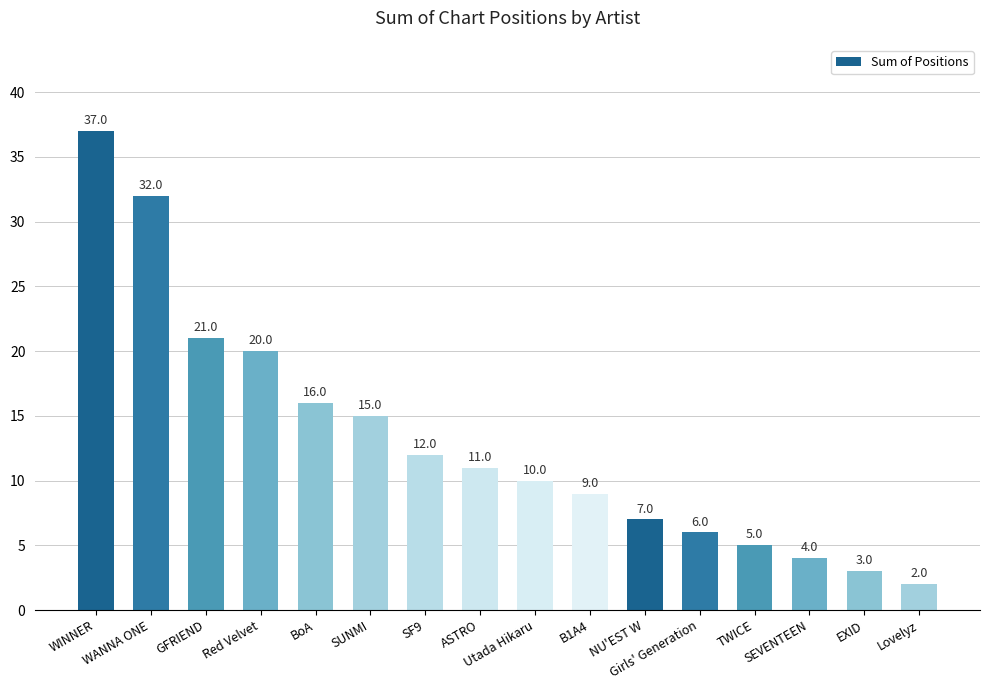

Reading right to left, what are all the values shown in this chart?

Lovelyz=2	EXID=3	SEVENTEEN=4	TWICE=5	Girls' Generation=6	NU'EST W=7	B1A4=9	Utada Hikaru=10	ASTRO=11	SF9=12	SUNMI=15	BoA=16	Red Velvet=20	GFRIEND=21	WANNA ONE=32	WINNER=37